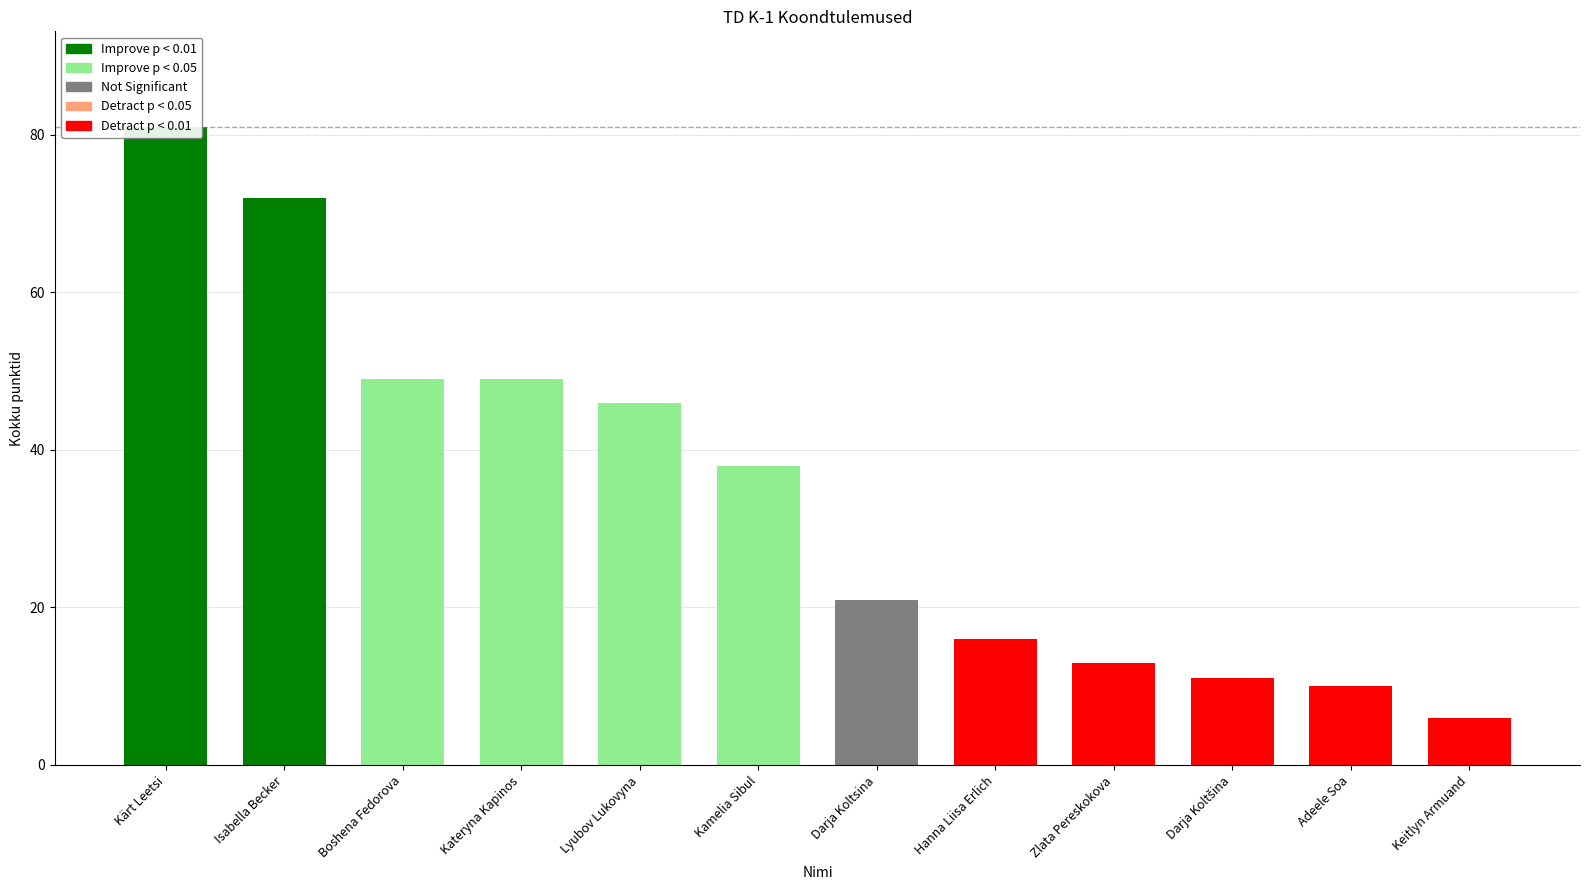

What value does the data have at Kamelia Sibul, to the nearest 5?

40